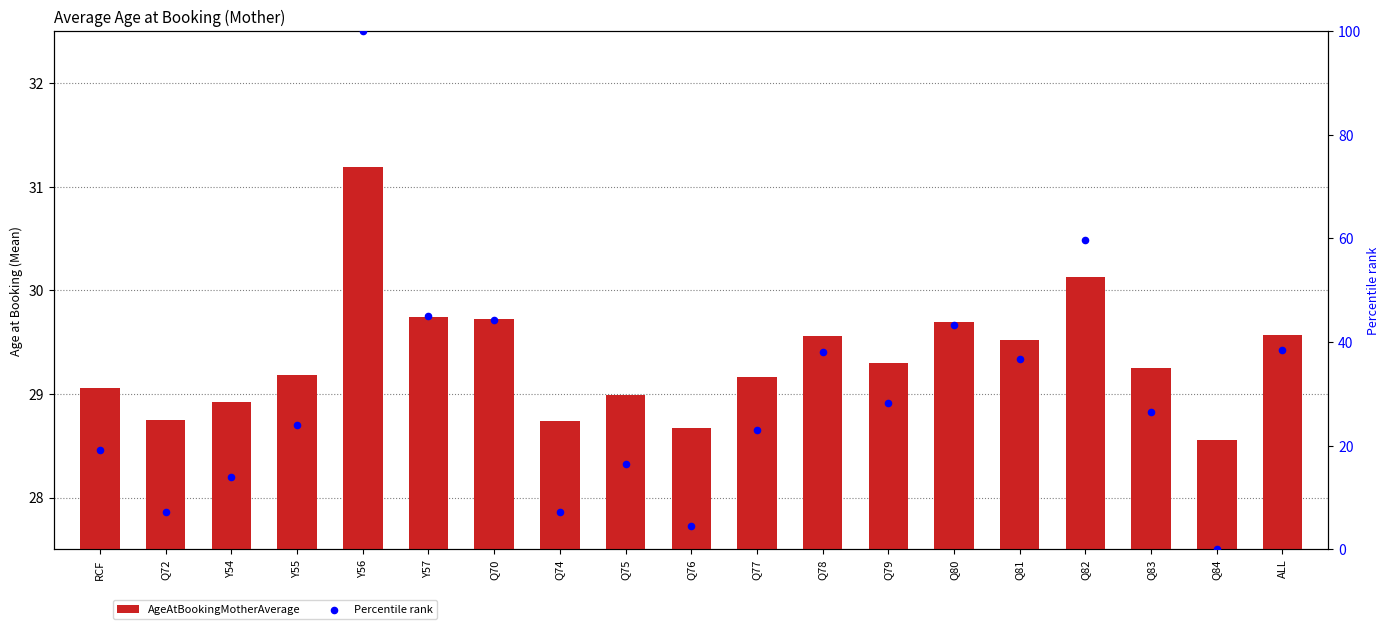

At which category is the sum across all series the highest?

Y56